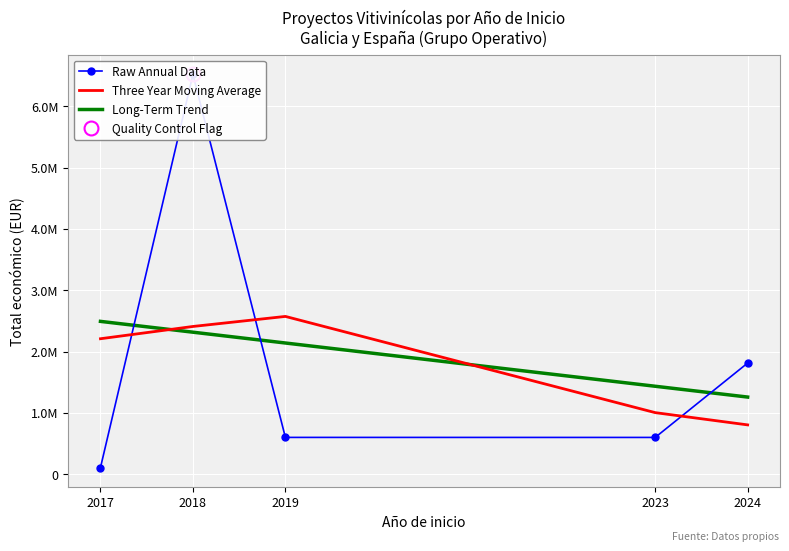

The Long-Term Trend series shows 1693274.2 at 2024. True or false?

False